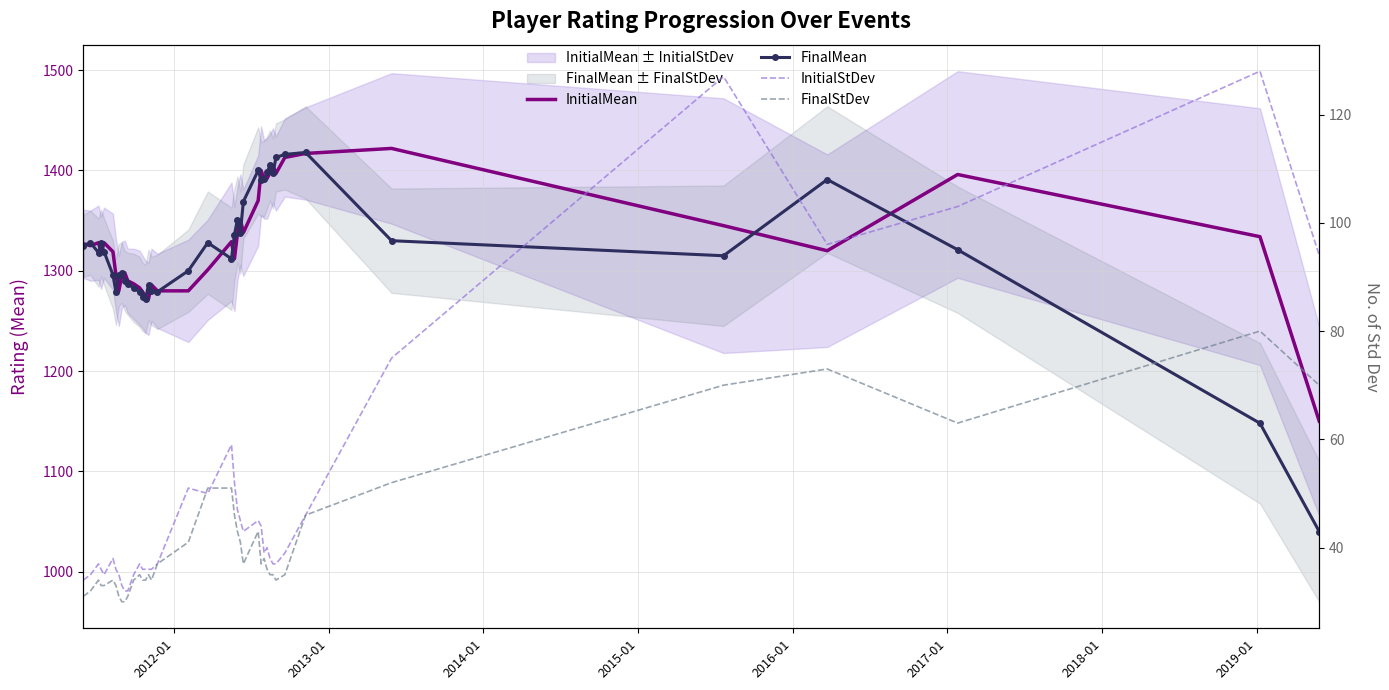

Which series has the largest range (max minus min)?

FinalMean